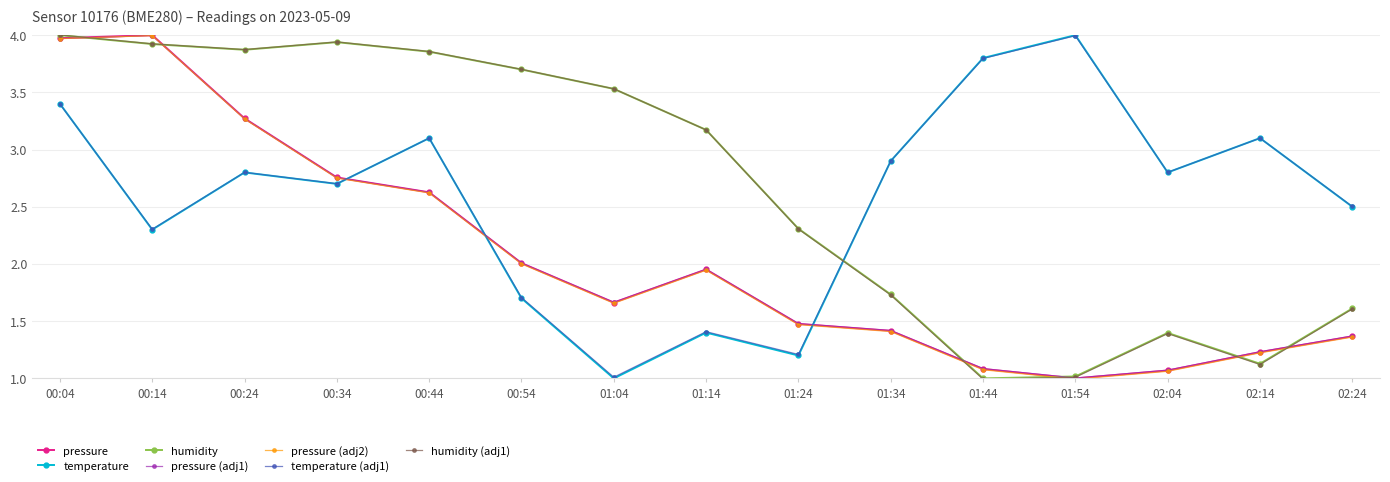

What is the total value across all series at 00:14?

24.4